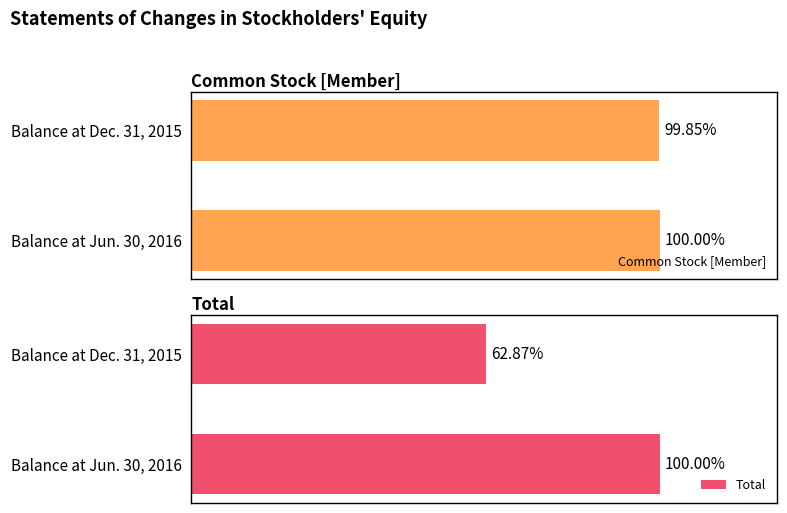

Which series has the largest range (max minus min)?

Total